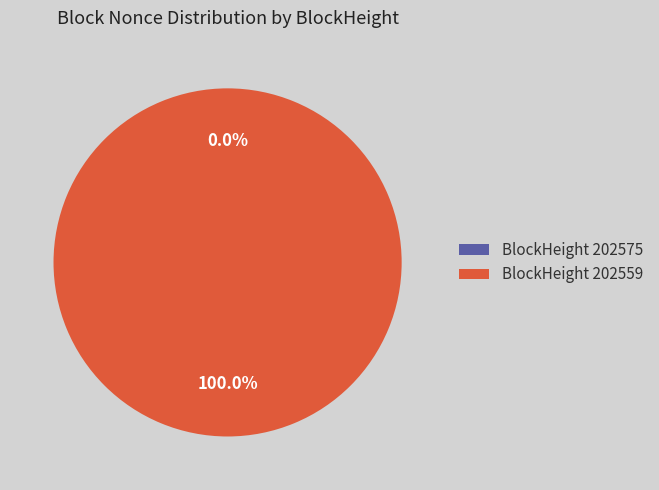

To the nearest percent, what is the difference between the largest and smallest slice percentages?

100%